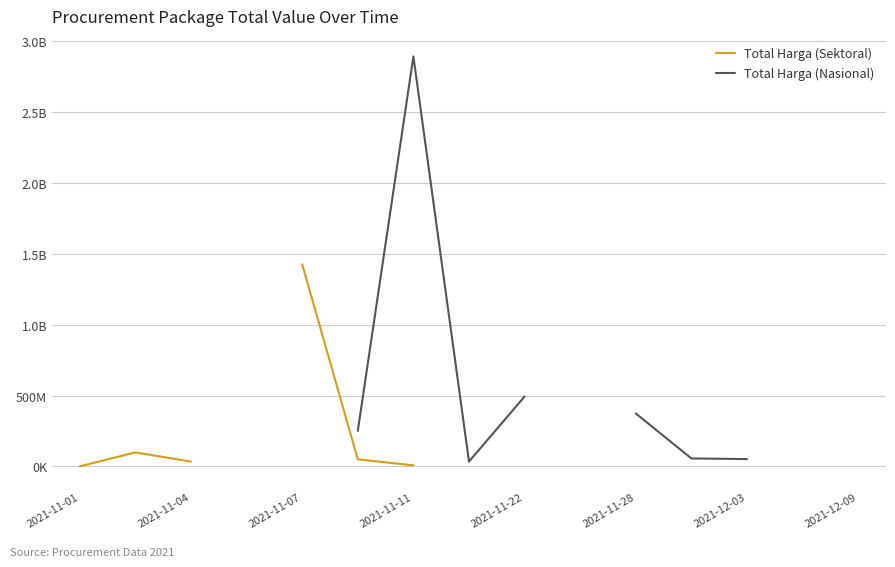

What is the value of the Total Harga (Sektoral) point at the 5th from the left?

1425867900.0